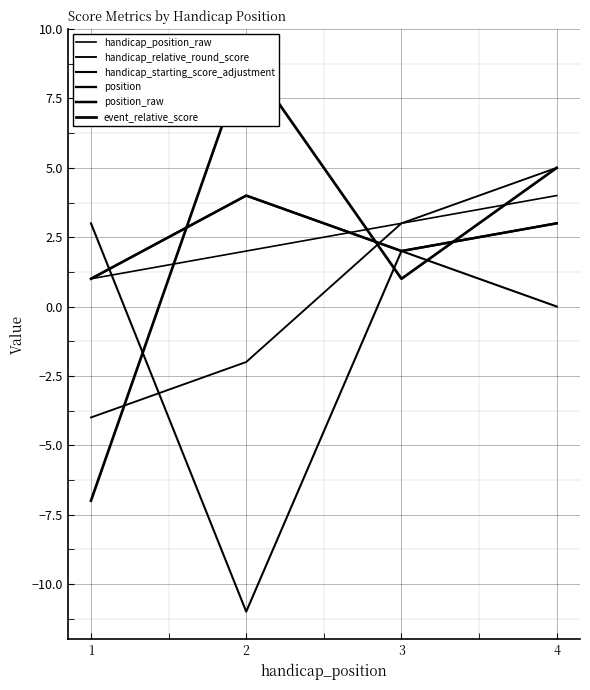

What is the sum of all handicap_position_raw values?

10